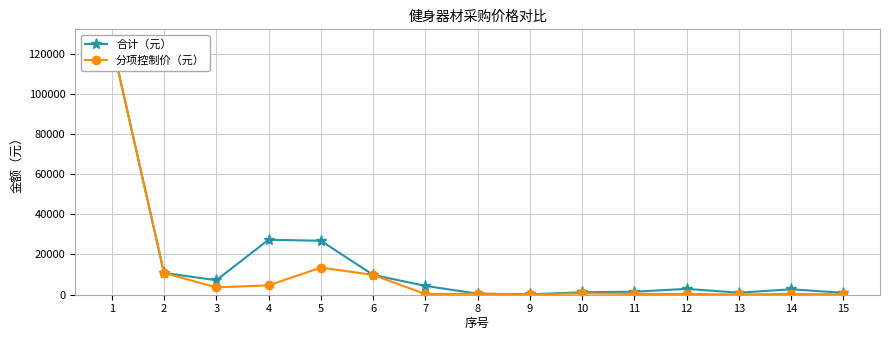

What value does the 分项控制价（元） series have at 6, to the nearest 10?

9800